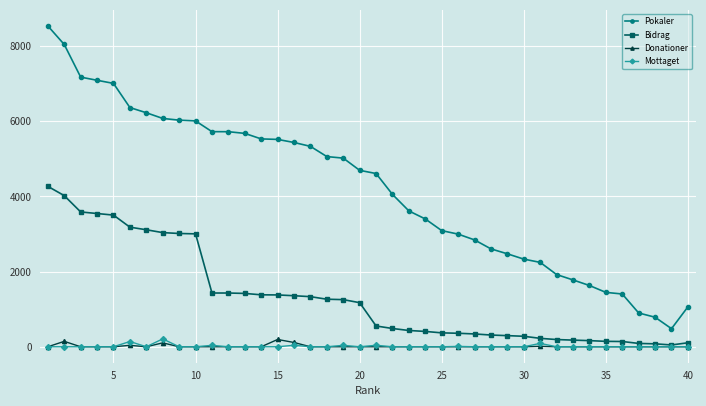

True or false: Pokaler and Donationer intersect in this chart.

False